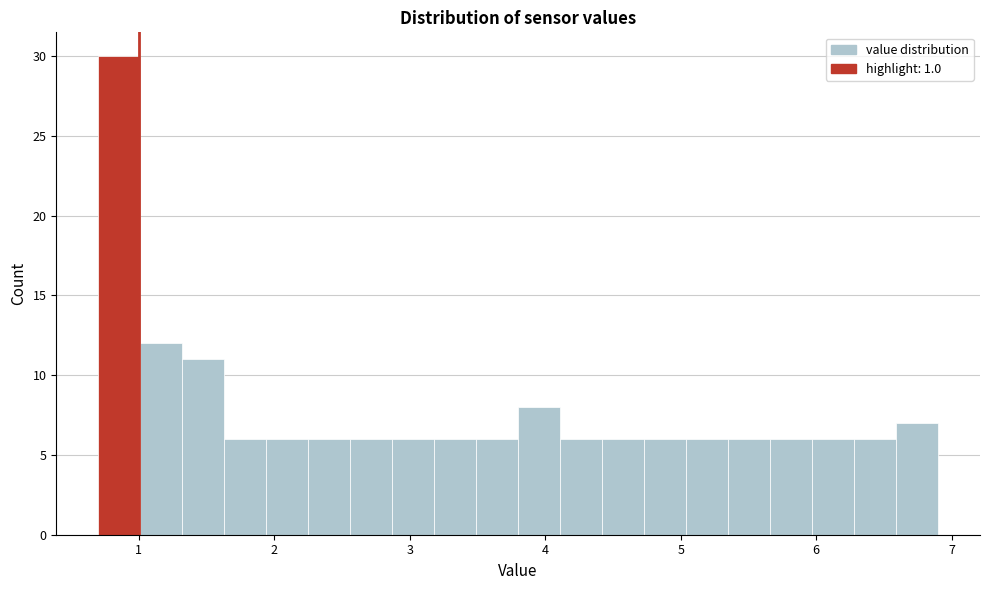

Read against the x-axis, roughly where is the centre of the tallest bar?

0.9